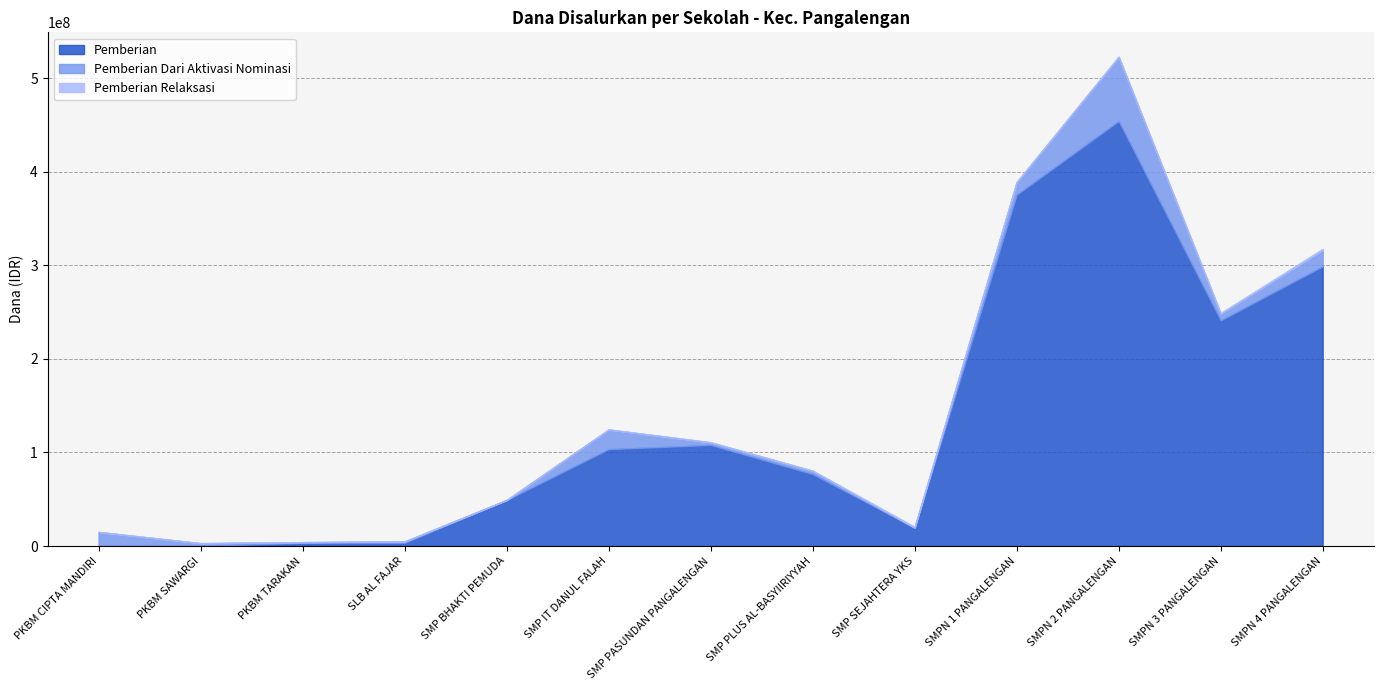

What is the label of the 12th point from the right?

PKBM SAWARGI